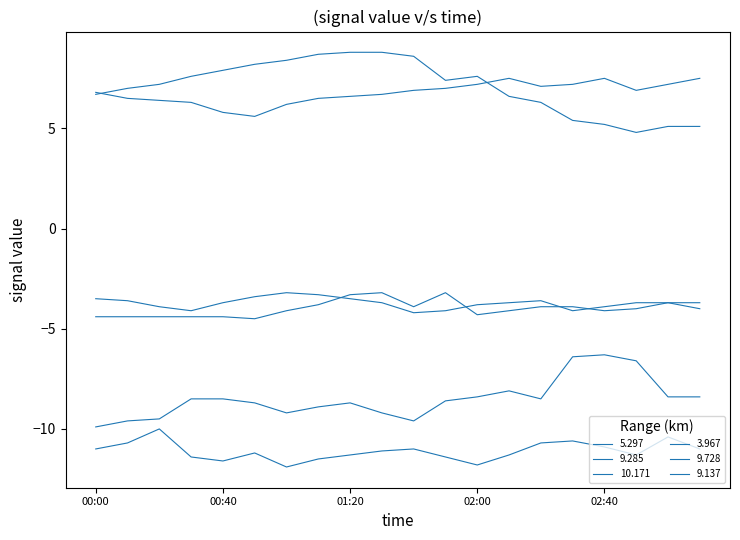

How many lines are shown in the chart?

6